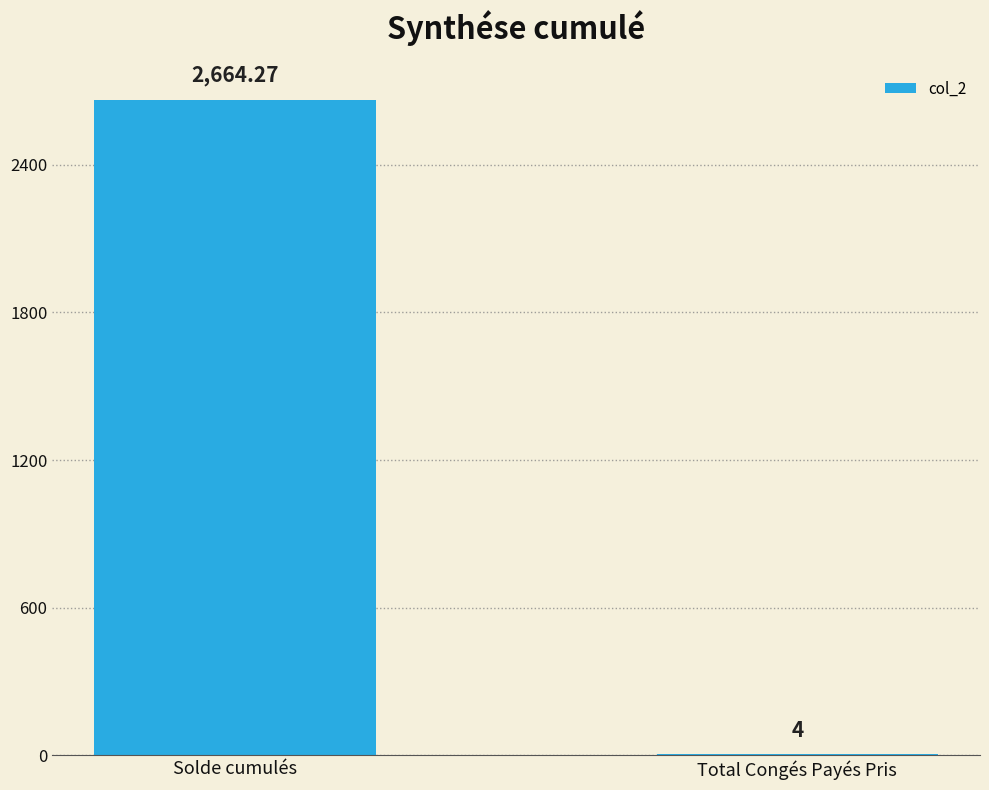

Which has a higher value, Total Congés Payés Pris or Solde cumulés?

Solde cumulés